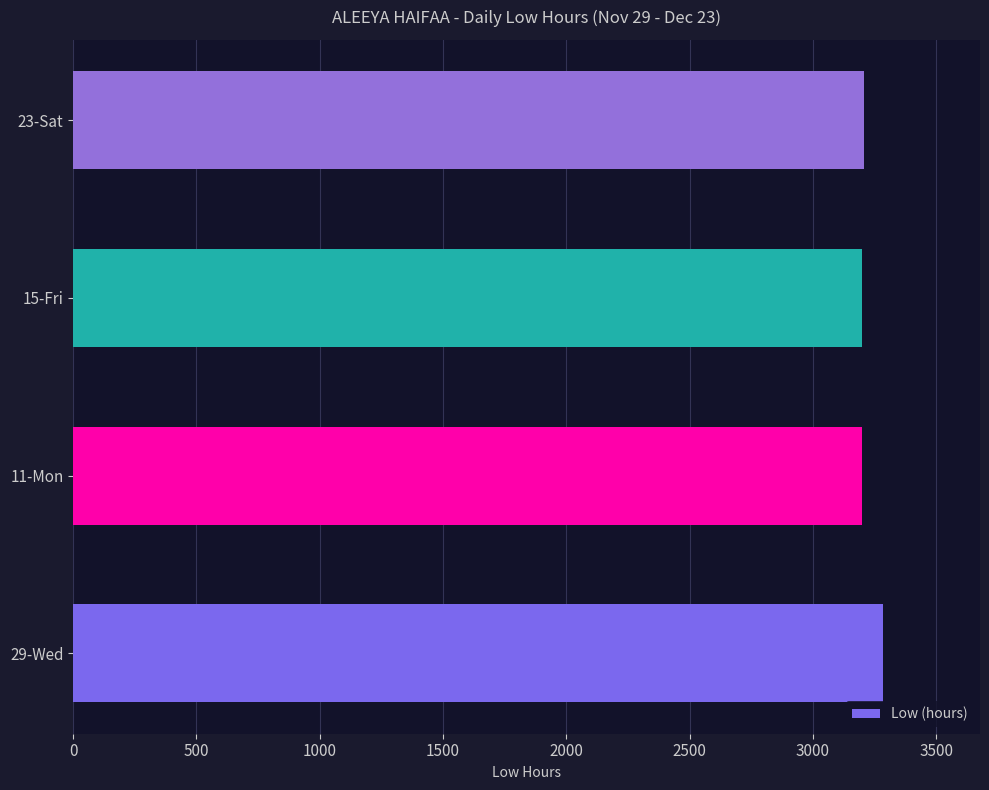

What is the sum of all values?

12892.0